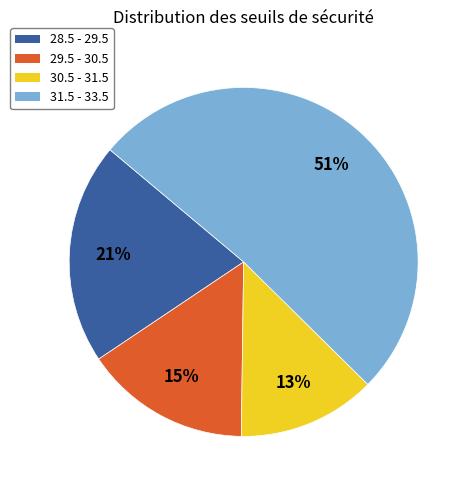

To the nearest percent, what portion does 29.5 - 30.5 represent?

15%